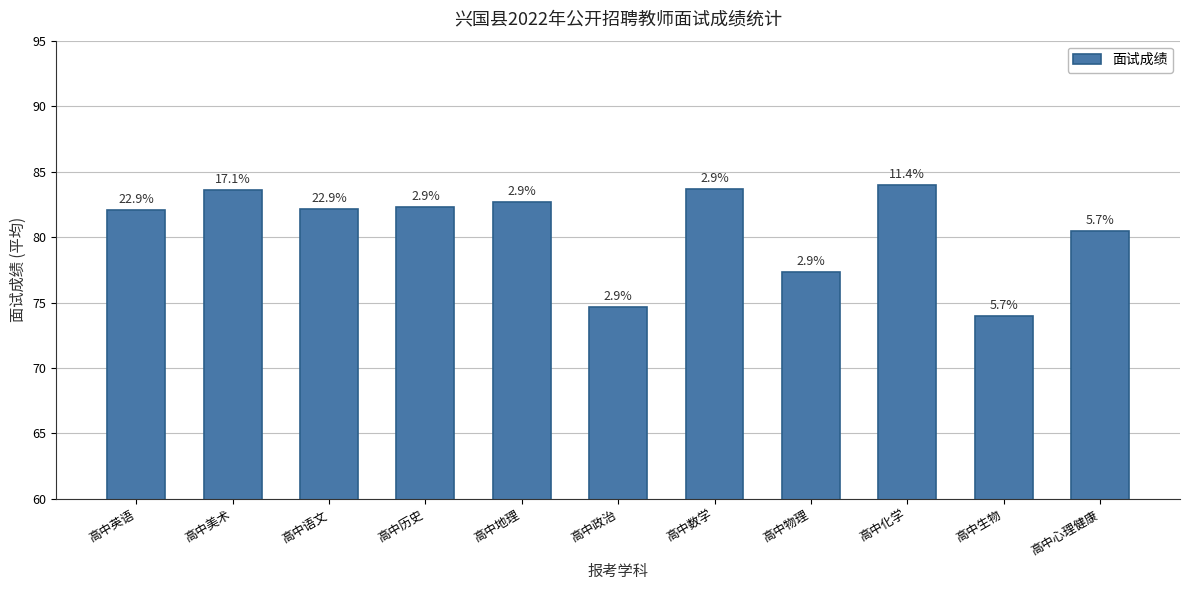

List the labels in order of value, largest first.

高中化学, 高中数学, 高中美术, 高中地理, 高中历史, 高中语文, 高中英语, 高中心理健康, 高中物理, 高中政治, 高中生物